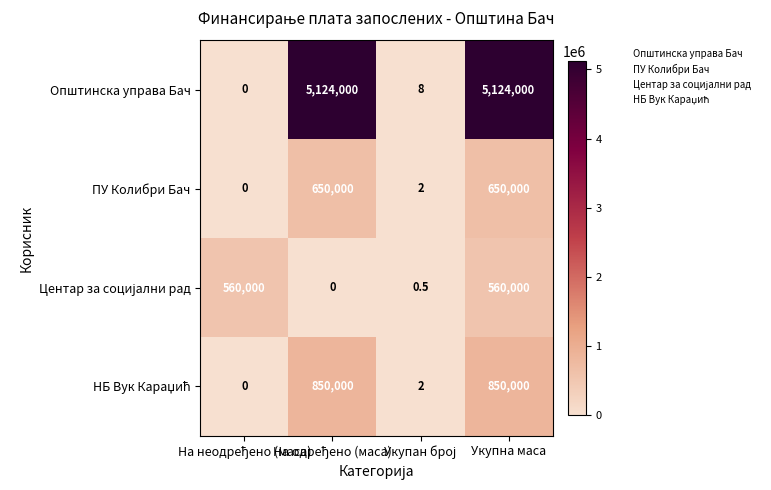

At which category is the sum across all series the highest?

Укупна маса